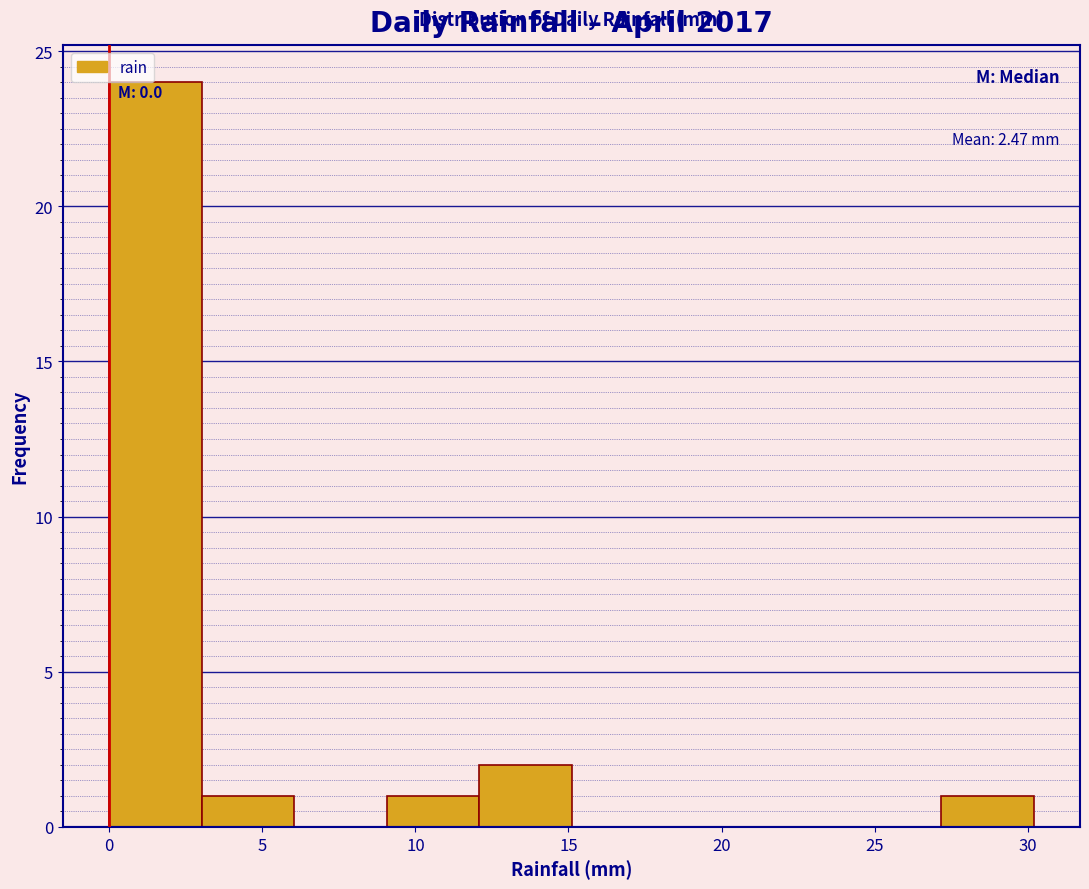

Over which range of the x-axis is the bar tallest?

0 to 3